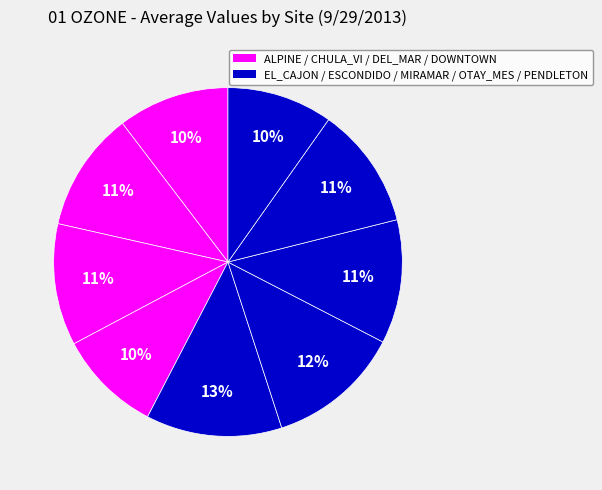

Count the number of slices in the pie.

9